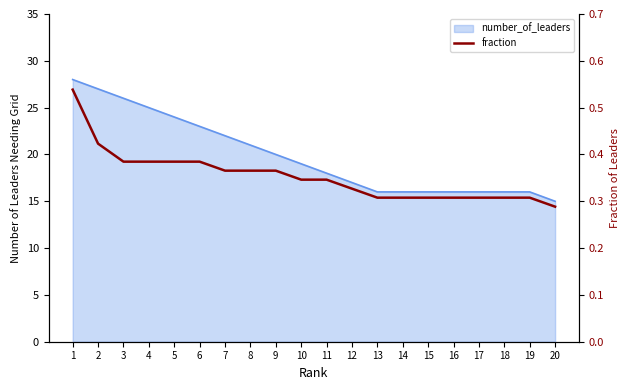

What is the value of the 8th point from the left?

0.4